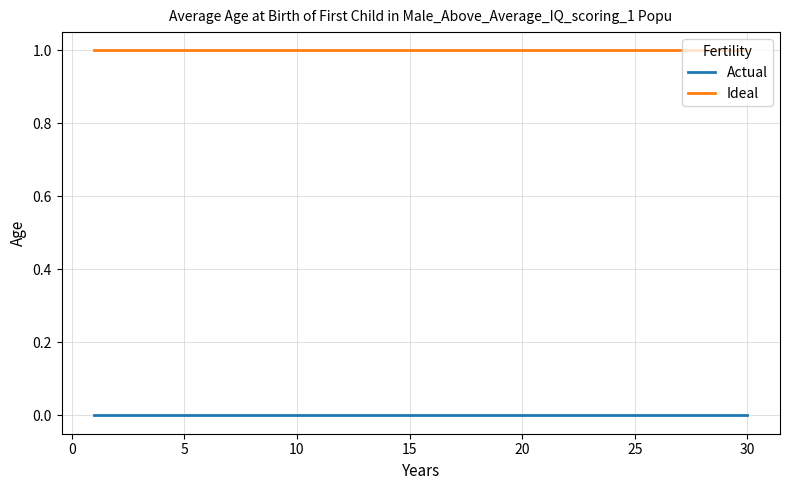

Count the number of data series in this chart.

2